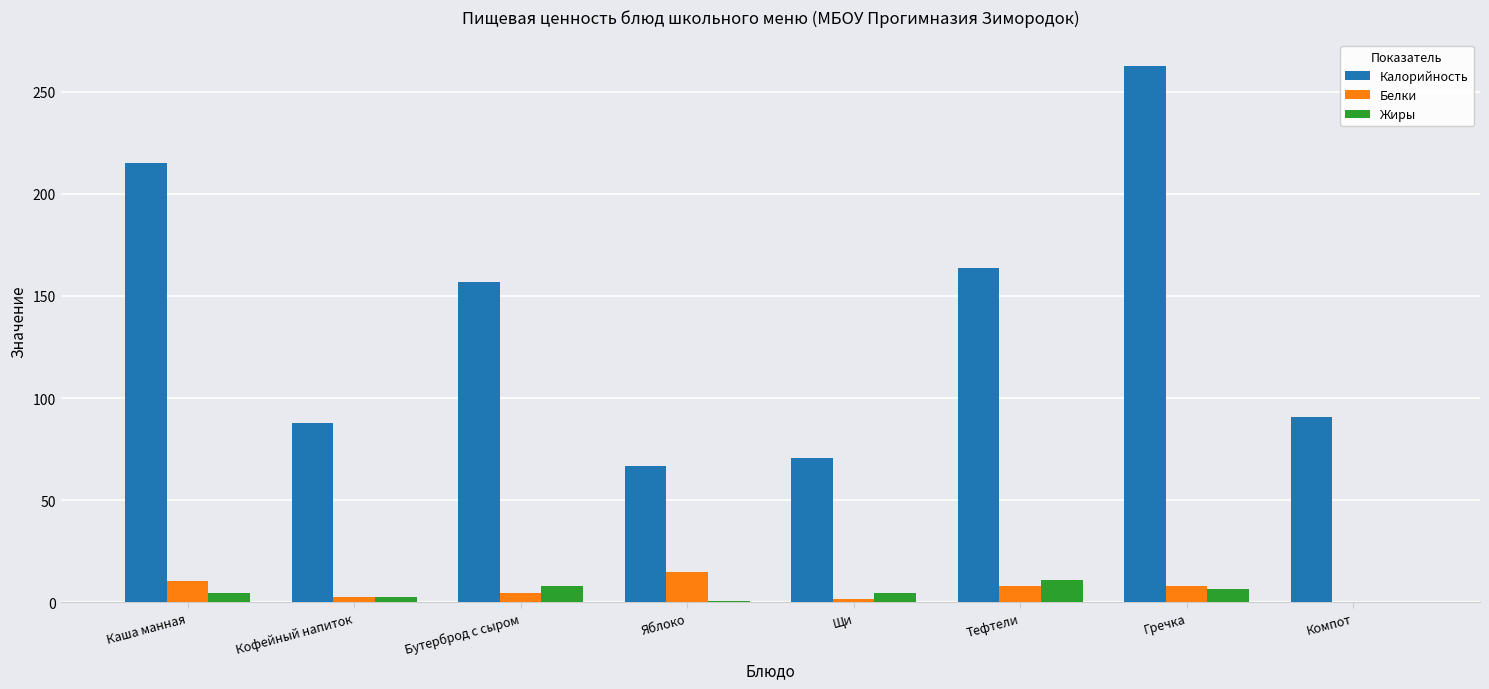

How many groups of bars are there?

8